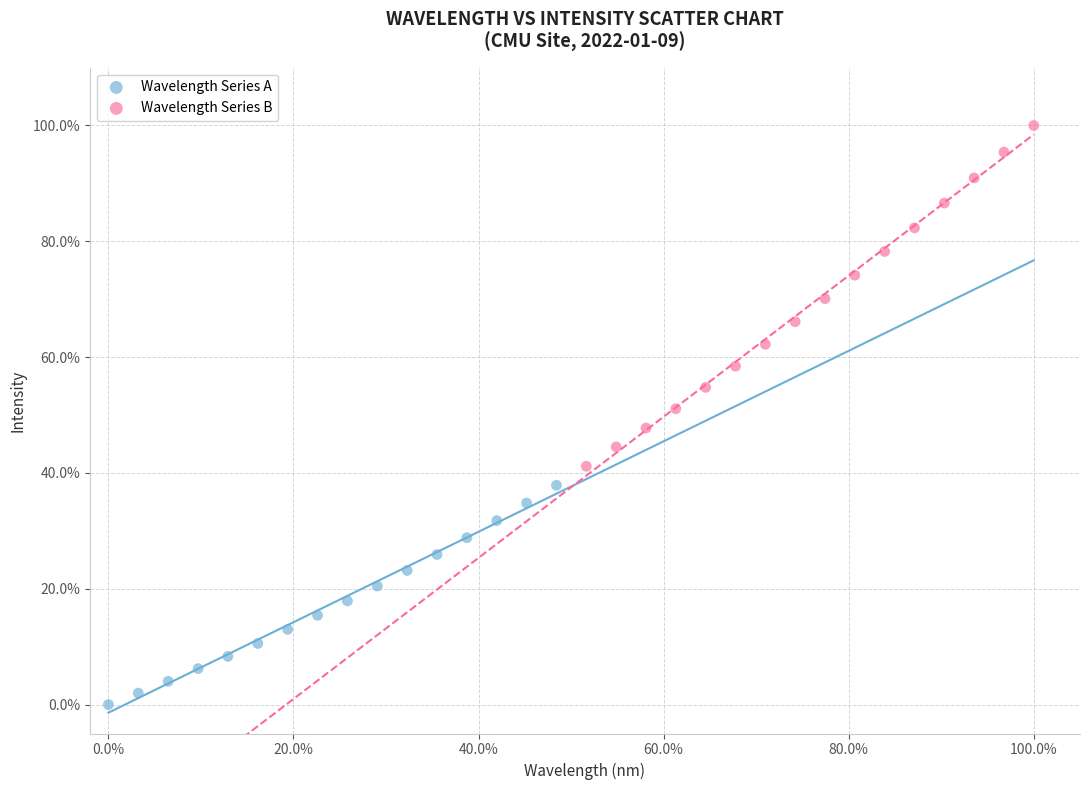

What are all the series names shown in the legend?

Wavelength Series A, Wavelength Series B